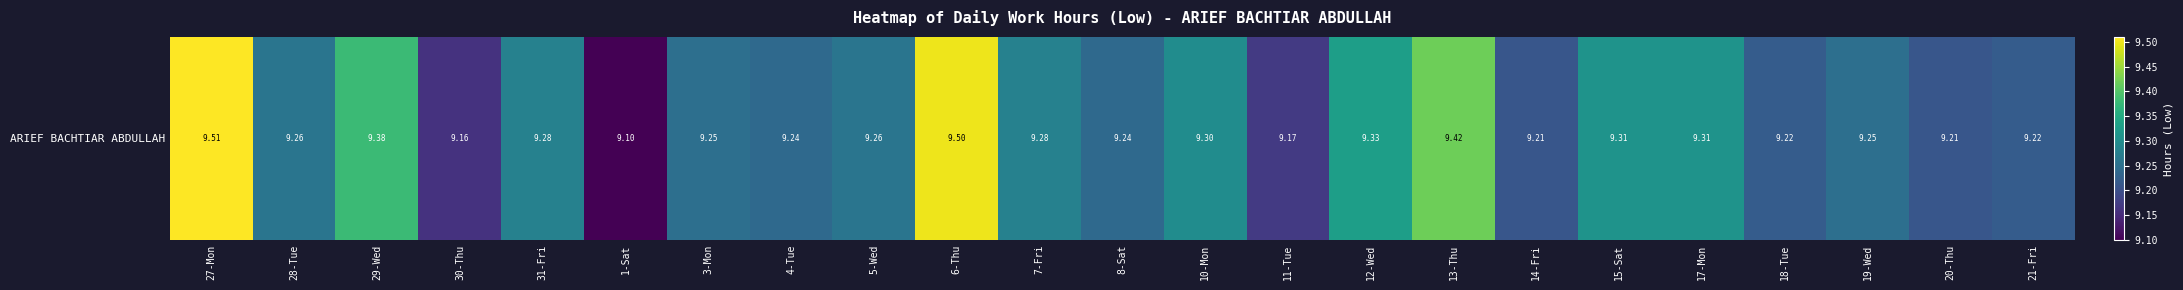

The chart shows a value of 13.0 at 31-Fri. True or false?

False